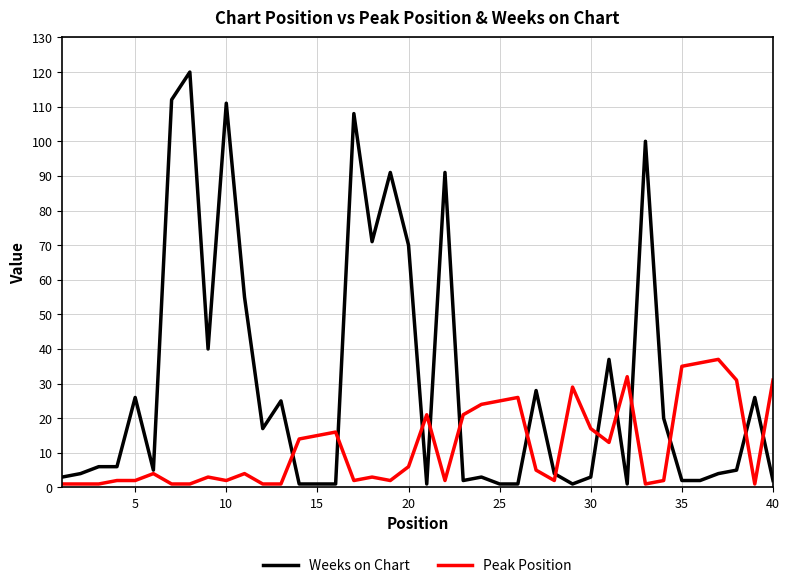

What is the greatest value displayed?

120